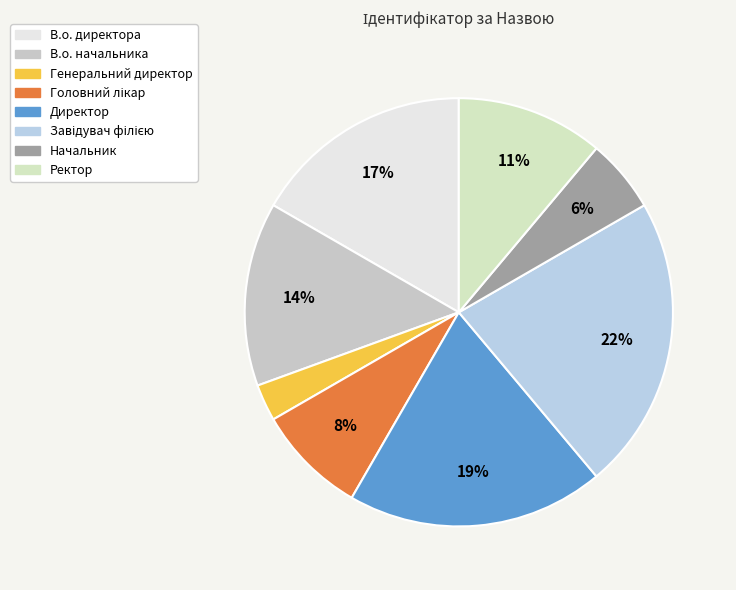

To the nearest percent, what is the difference between the largest and smallest slice percentages?

19%